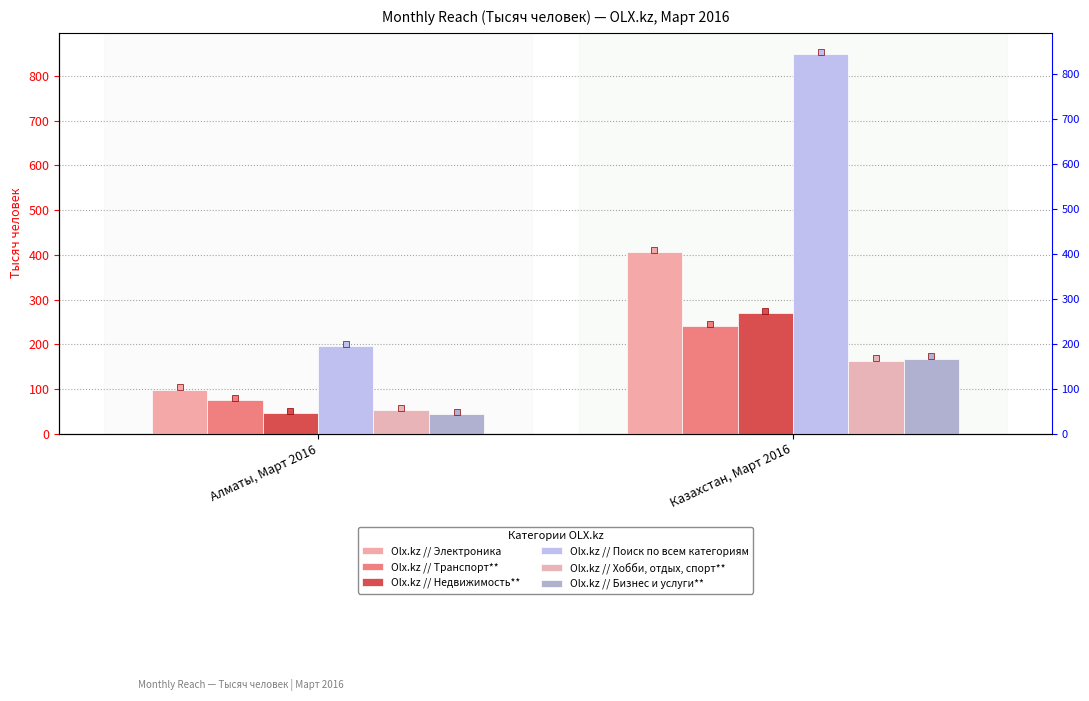

Rank the categories by Olx.kz // Электроника value from highest to lowest.

Казахстан, Март 2016, Алматы, Март 2016